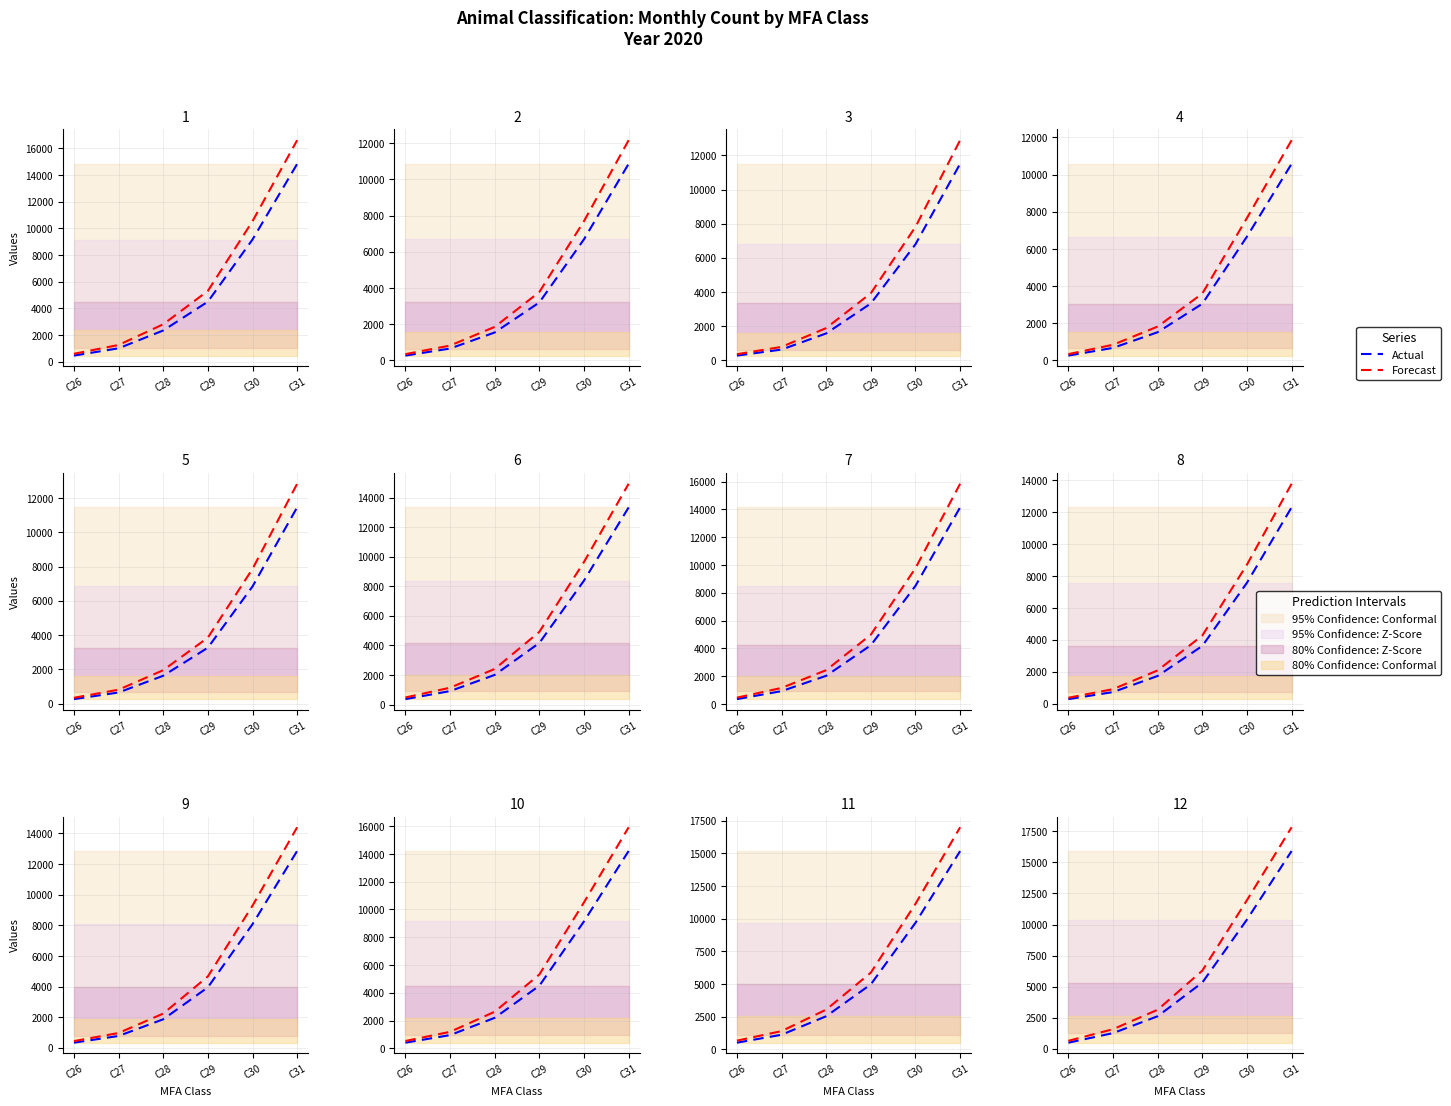

What is the highest value of the Actual series?

15919.0